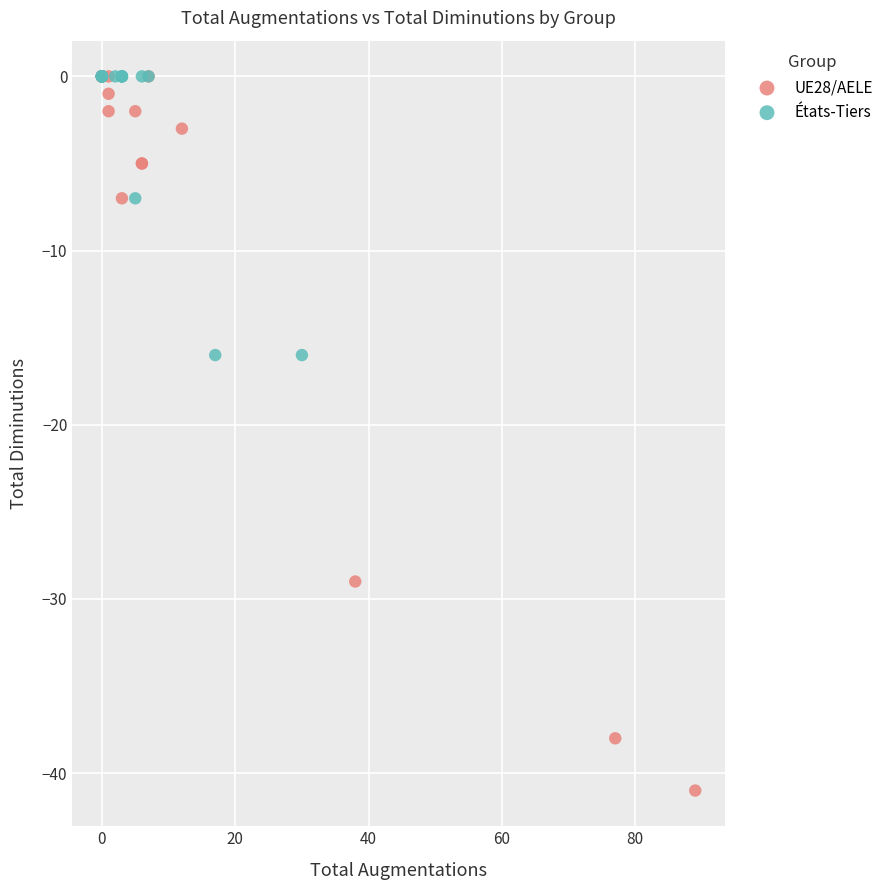

Which series has the largest Y range (max minus min)?

UE28/AELE